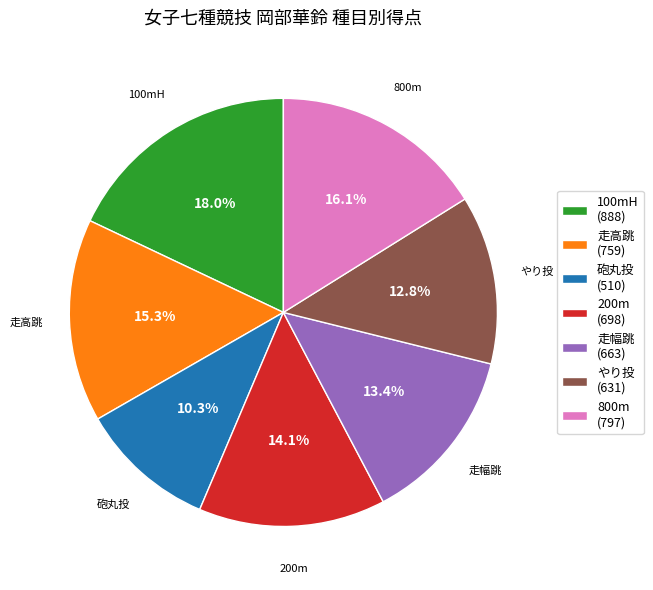

What percentage is the 200m slice, to the nearest percent?

14%